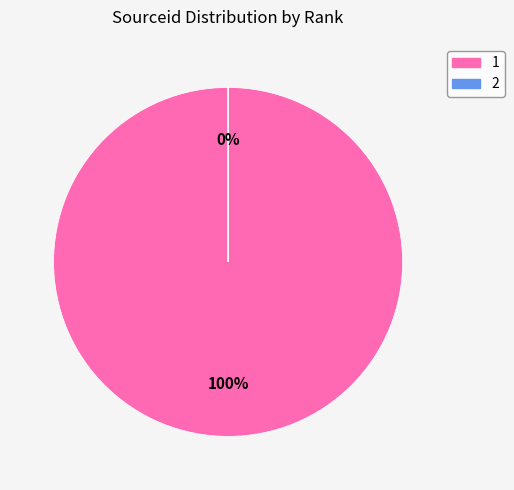

The 1 slice represents 100% of the pie. True or false?

True